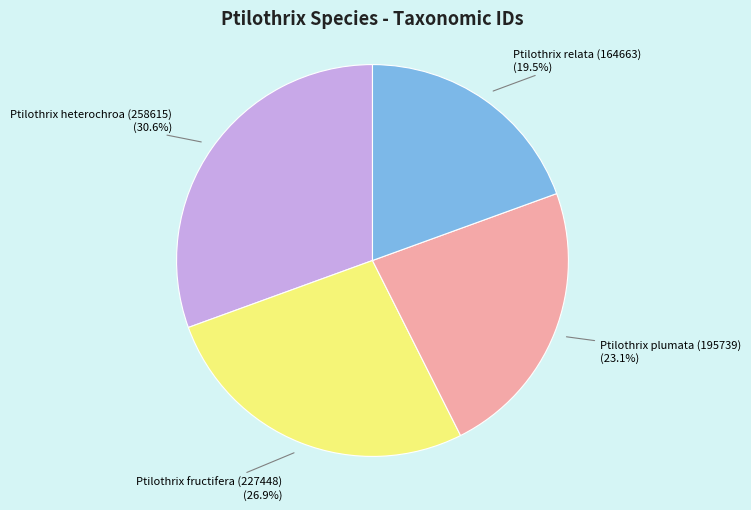

Is there any slice that represents more than half of the pie?

No